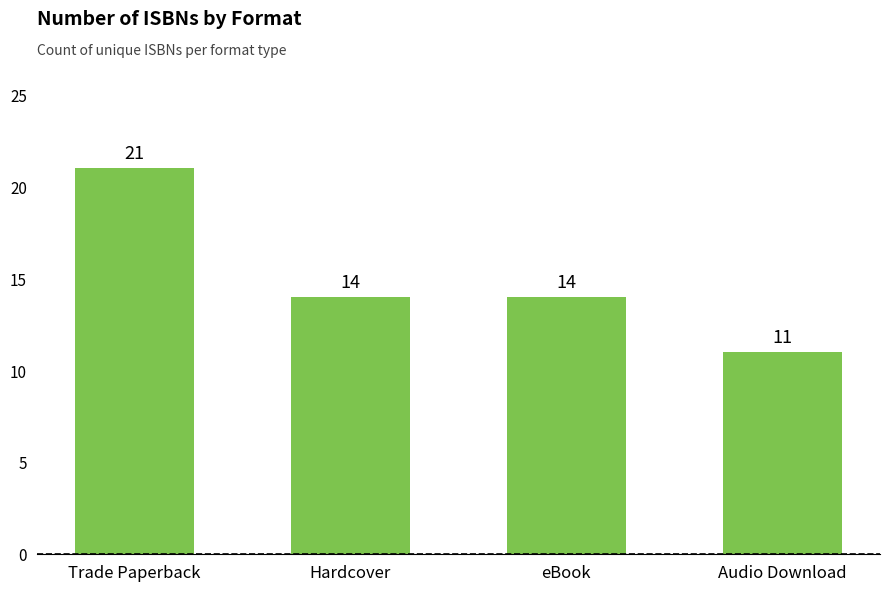

What is the change in value from Trade Paperback to eBook?

-7